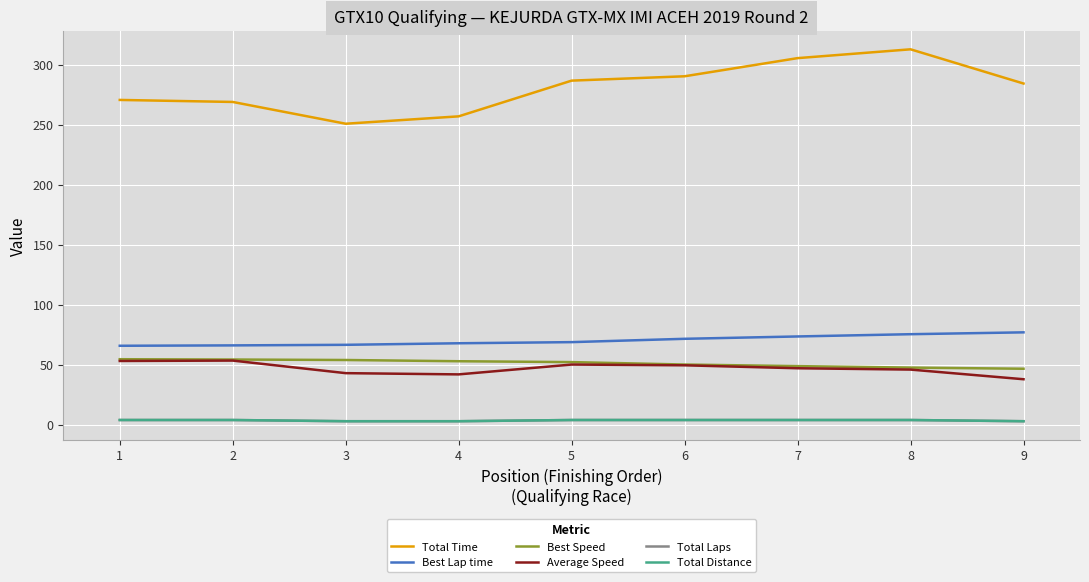

What is the difference between the maximum and second lowest values in the Total Laps series?

1.0